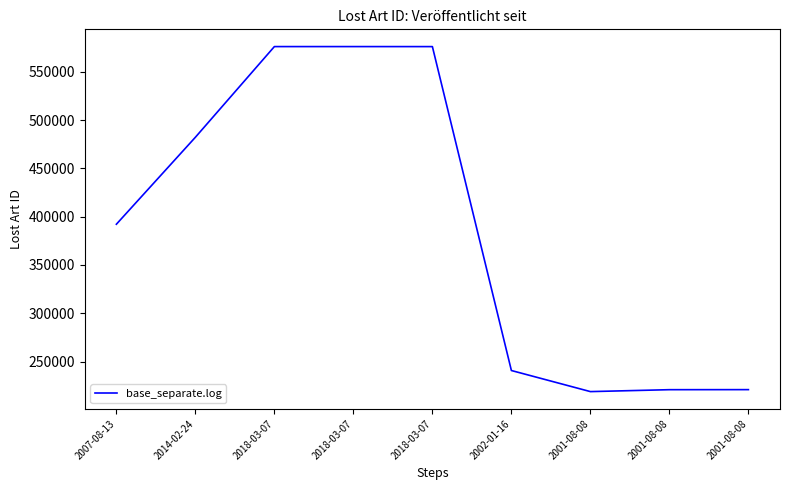

What is the approximate value at 2001-08-08?

218936